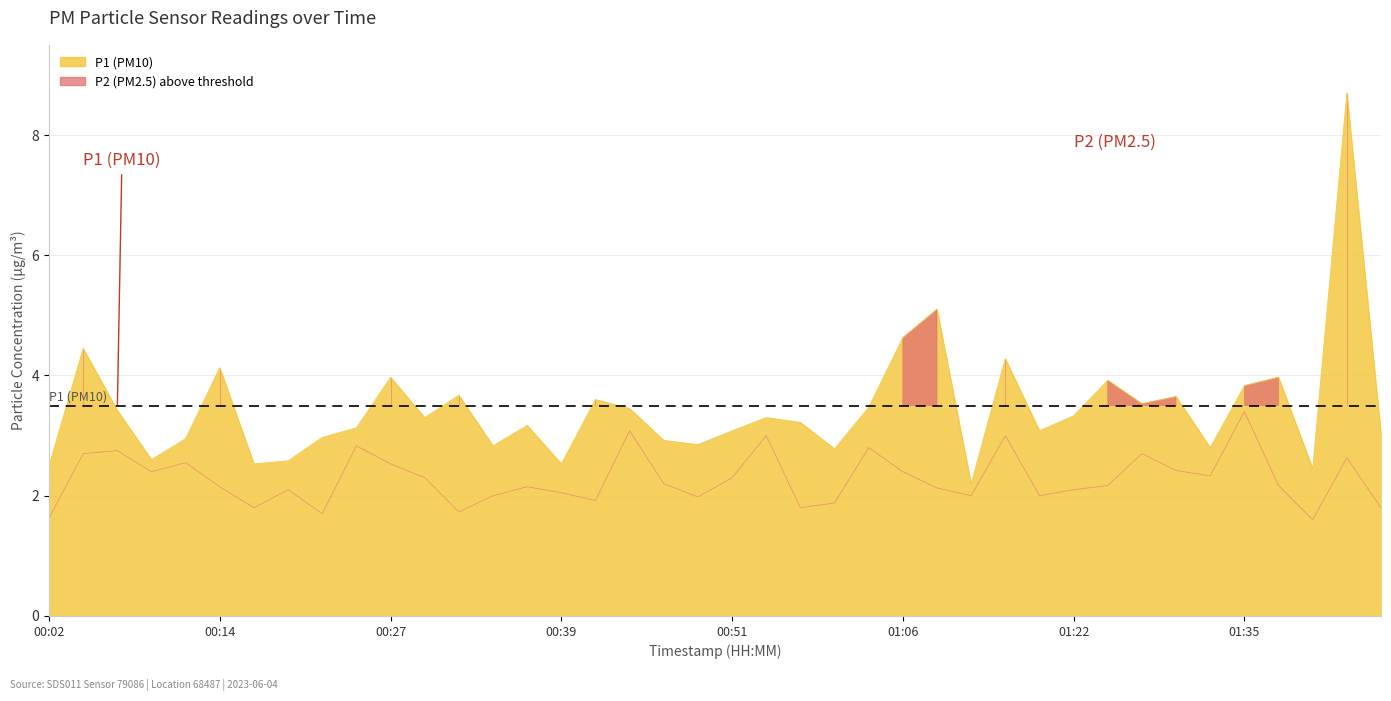

What is the label of the 30th point from the right?

00:27